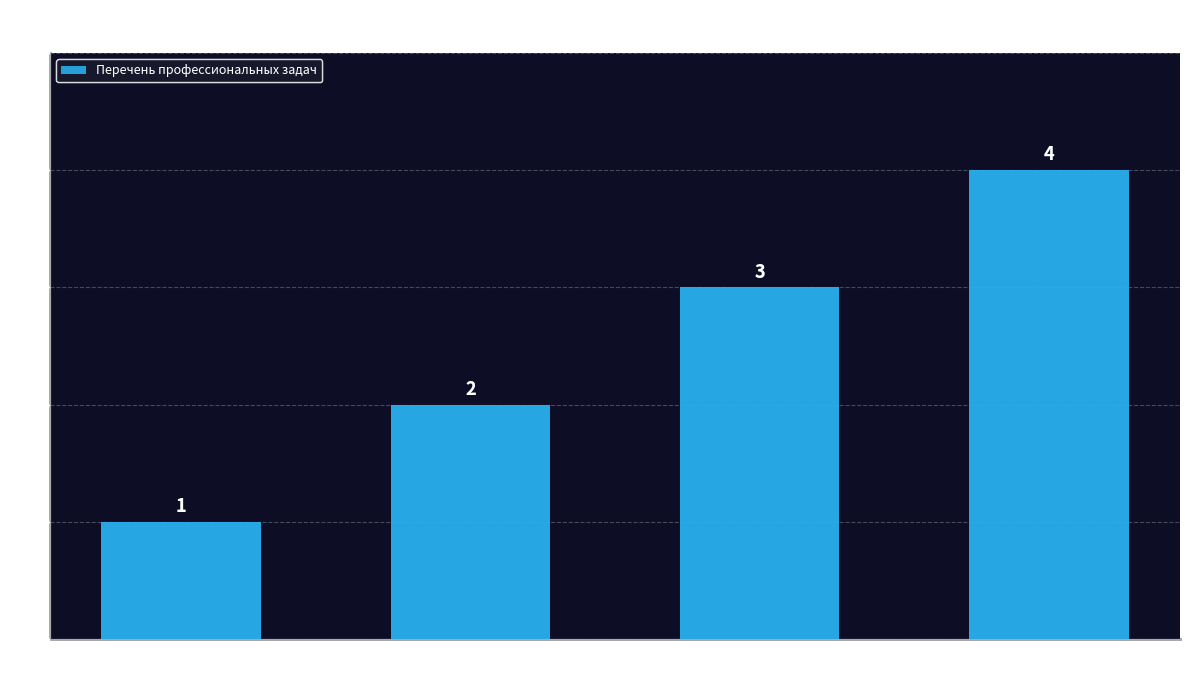

Reading right to left, what are all the values shown in this chart?

Выполнение ремонтных
работ корпуса судна=4	Выполнение слесарно-
сборочных работ=3	Выявление и определение
методов исправления=2	Организация работы
и охрана труда=1